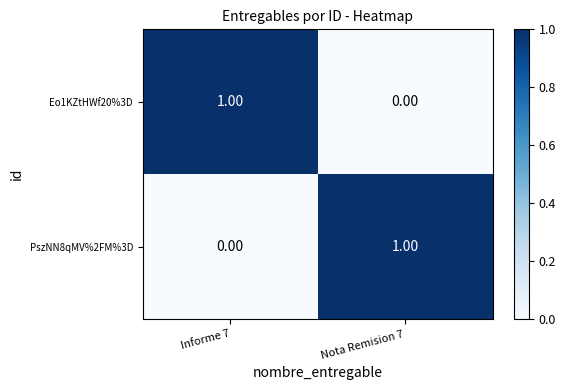

Rank the series at Informe 7 from highest to lowest value.

Eo1KZtHWf20%3D, PszNN8qMV%2FM%3D